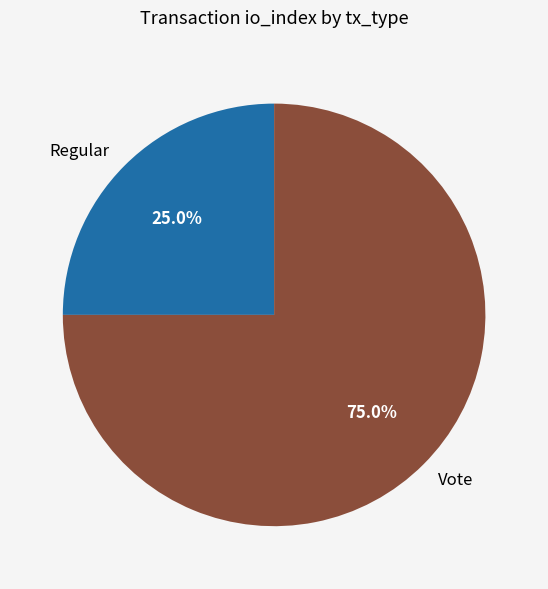

The Vote slice represents 75% of the pie. True or false?

True